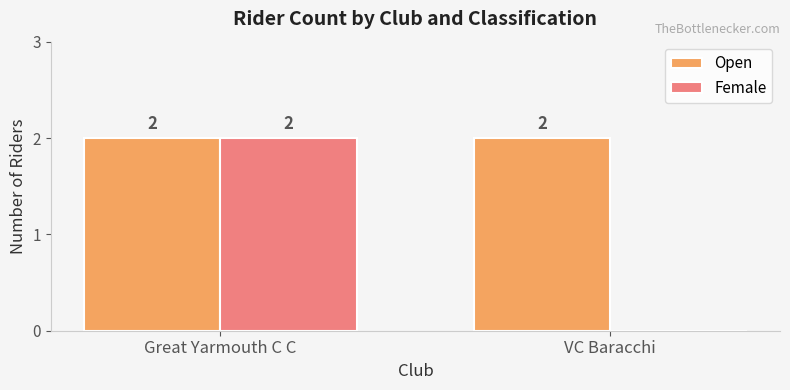

Which series has the largest total across all categories?

Open